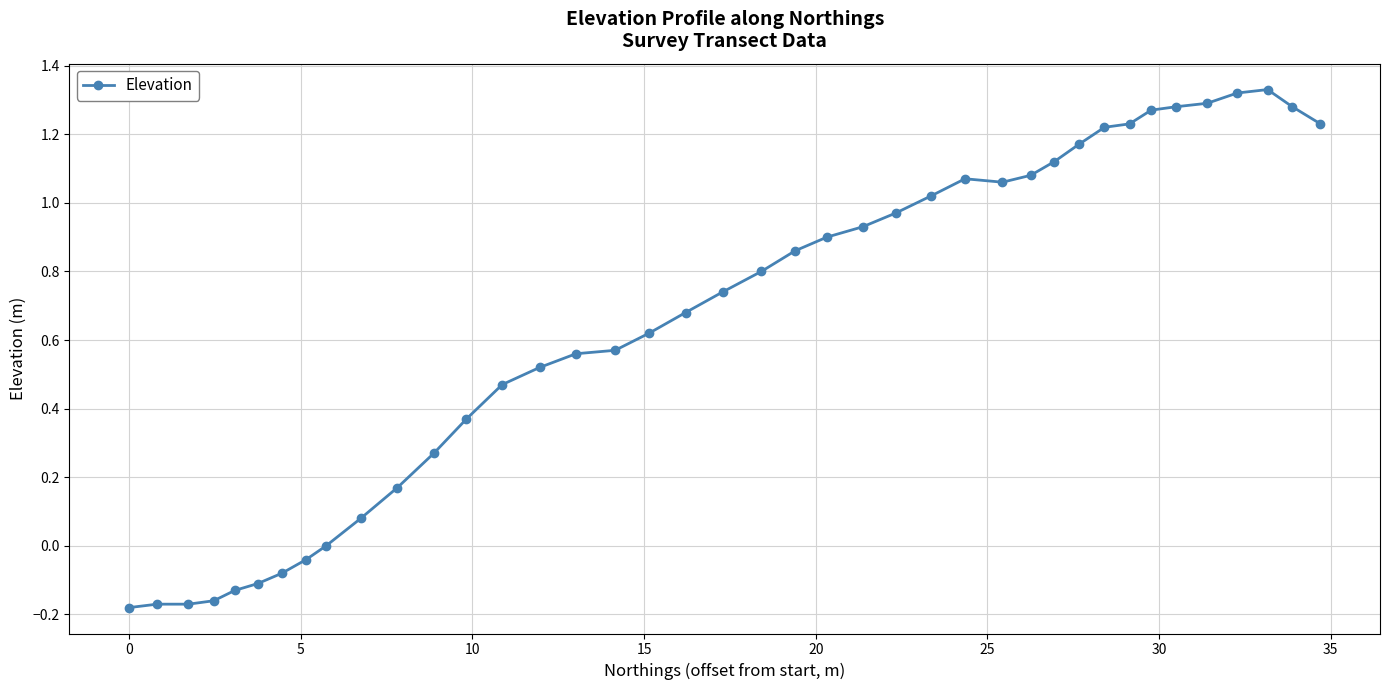

What is the difference between the maximum and minimum values?

1.5